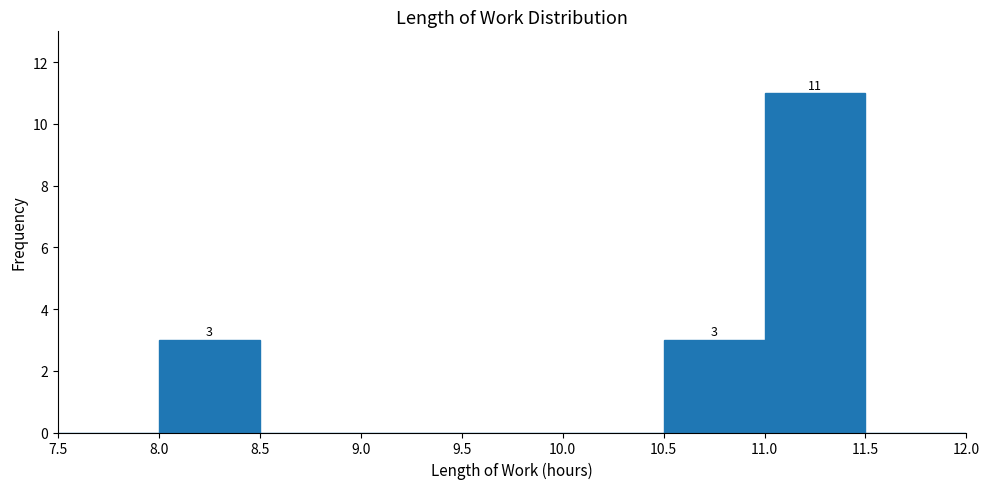

Which range on the x-axis has the tallest bar?

11.0 to 11.5